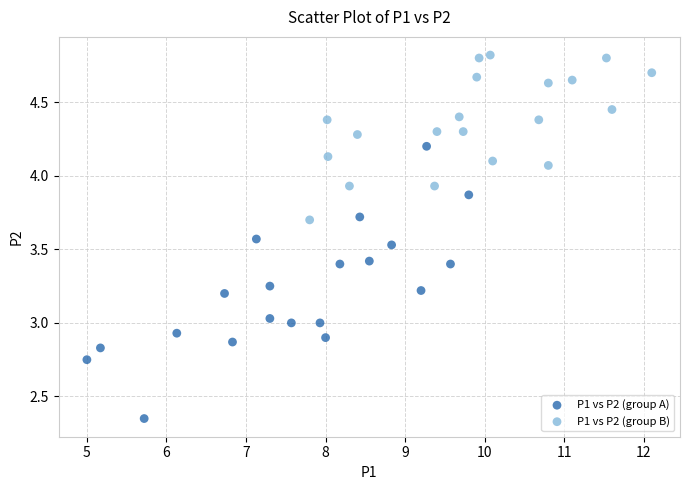

Which series reaches the maximum Y coordinate?

P1 vs P2 (group B)